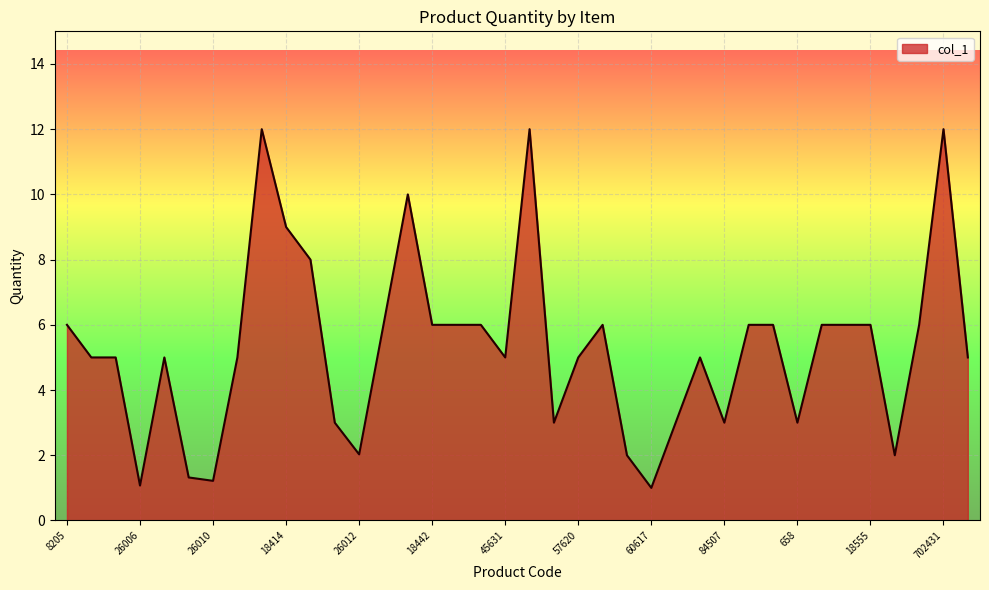

What is the minimum value shown in the chart?

1.0